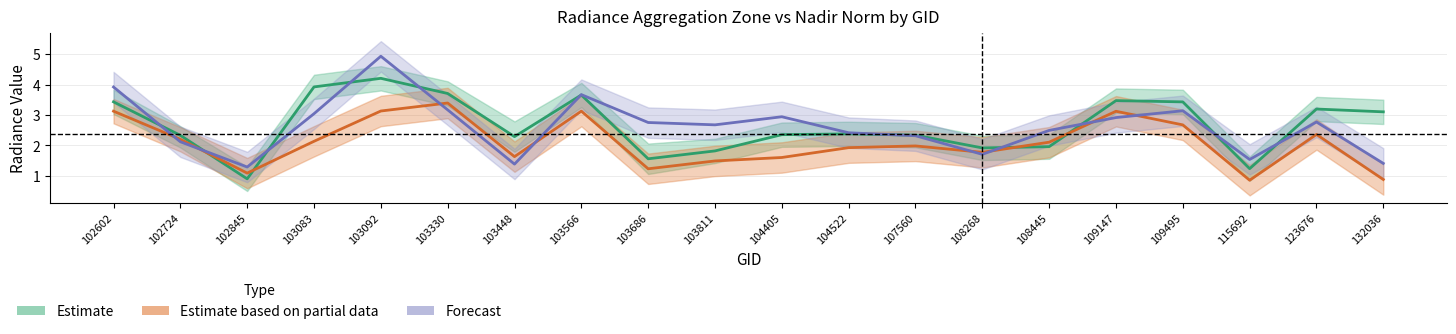

Reading left to right, extract all data points from this chart.

Estimate: 3.4	2.3	0.9	3.9	4.2	3.7	2.3	3.7	1.6	1.8	2.4	2.4	2.3	1.9	2.0	3.5	3.4	1.2	3.2	3.1
Estimate based on partial data: 3.1	2.2	1.1	2.1	3.1	3.4	1.6	3.1	1.2	1.5	1.6	1.9	2.0	1.8	2.1	3.1	2.7	0.9	2.4	0.9
Forecast: 3.9	2.1	1.3	3.0	4.9	3.2	1.4	3.7	2.8	2.7	2.9	2.4	2.3	1.7	2.5	2.9	3.1	1.5	2.8	1.4